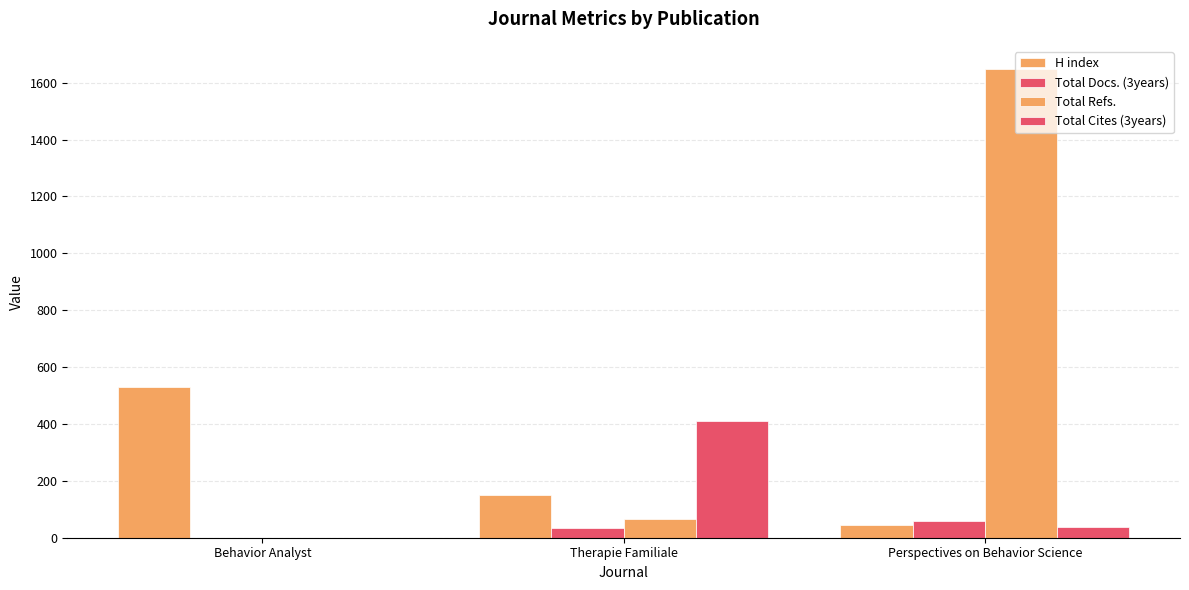

Count the number of categories in the chart.

3